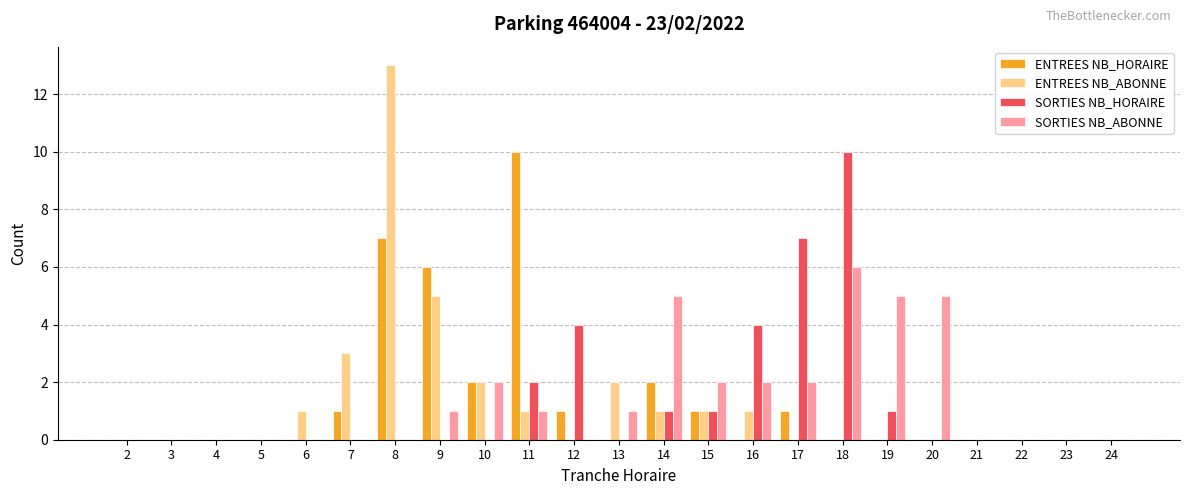

At which category is the sum across all series the highest?

8